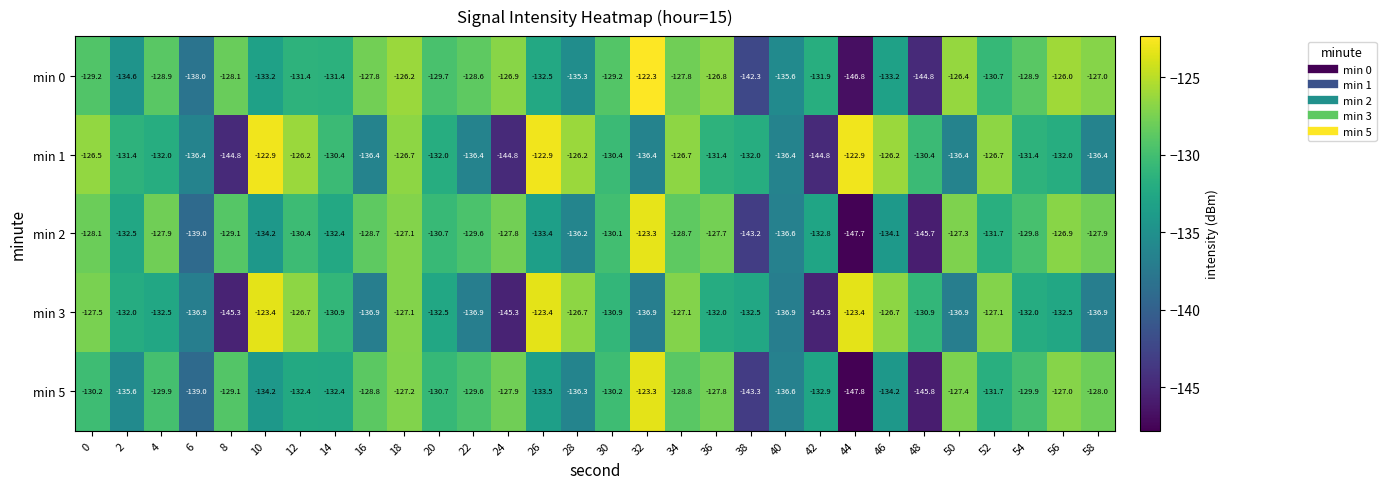

What is the difference between the highest and lowest values at 46?

8.0